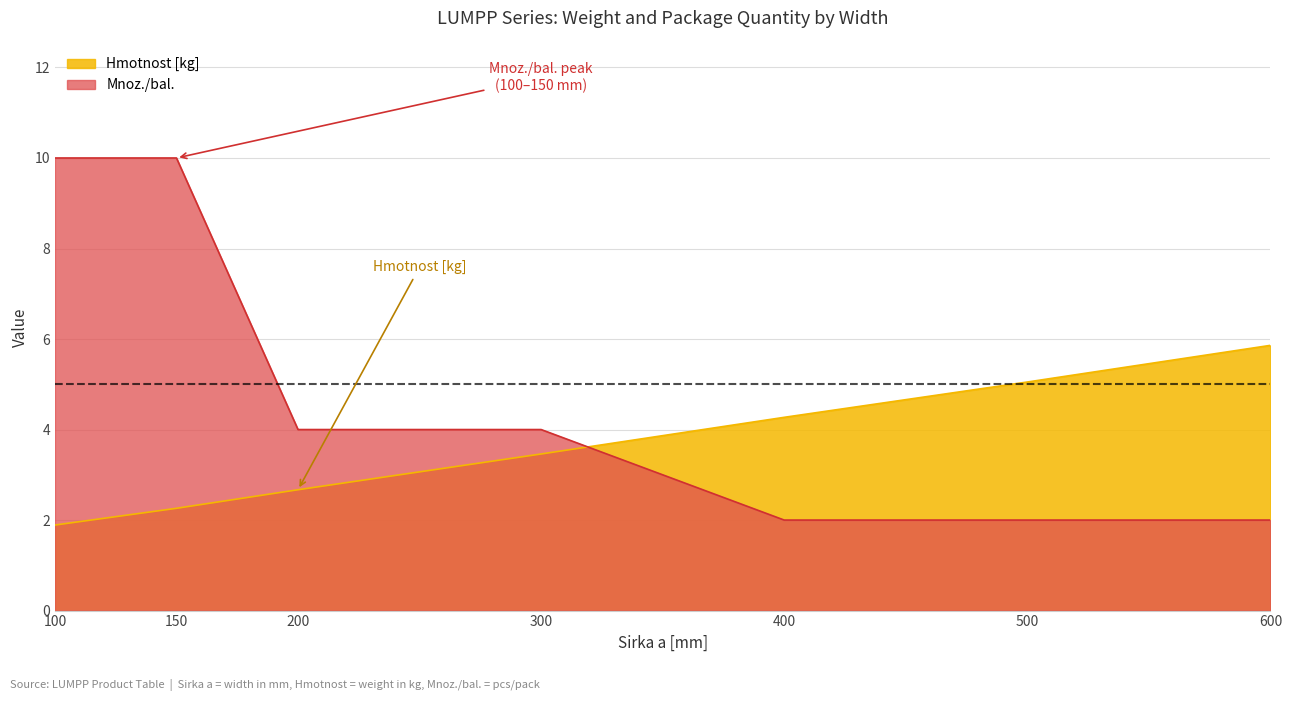

Rank the series by their maximum value, from highest to lowest.

Mnoz./bal., Hmotnost [kg]